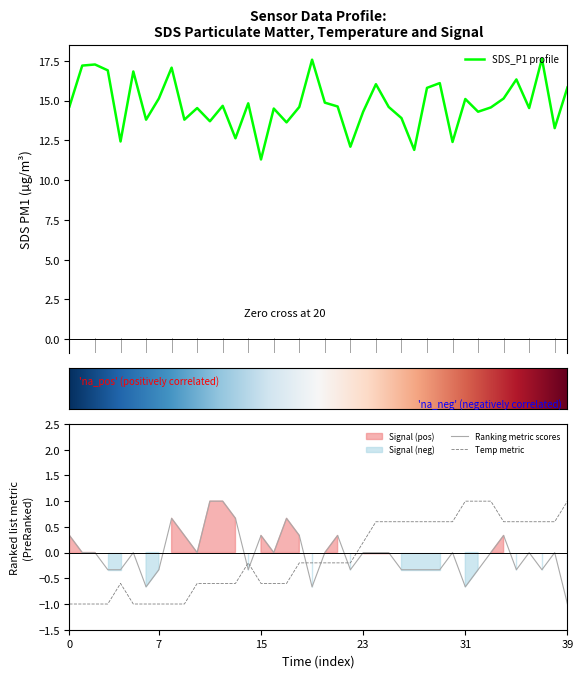

True or false: Ranking metric scores has a value of -1.0 at 39.

True